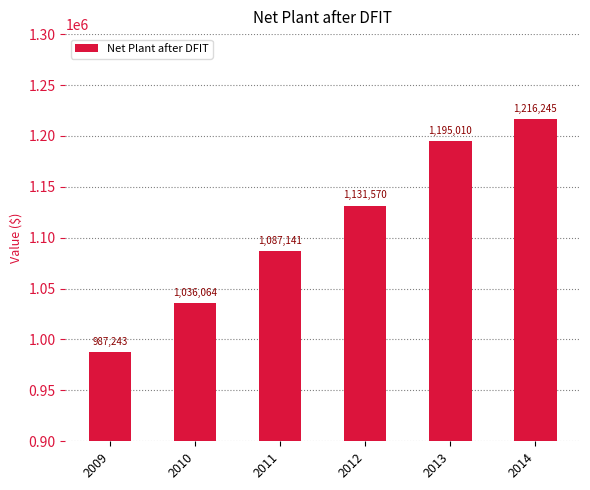

Where is the data nearest to the value 1101744?

2011